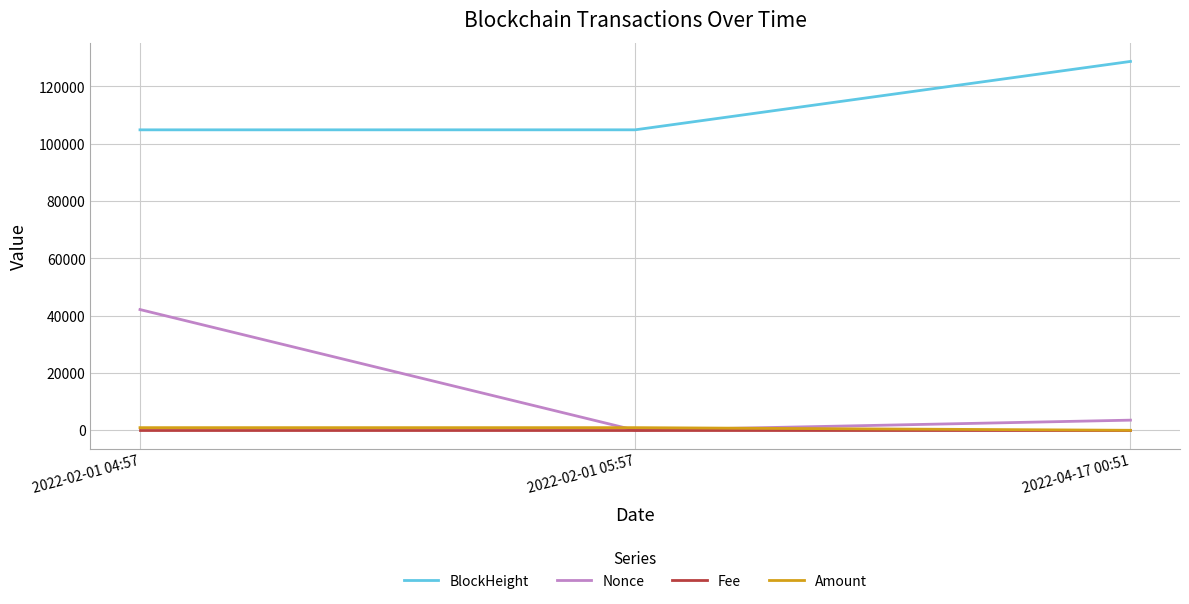

Which series changed the most between 2022-02-01 05:57 and 2022-04-17 00:51?

BlockHeight